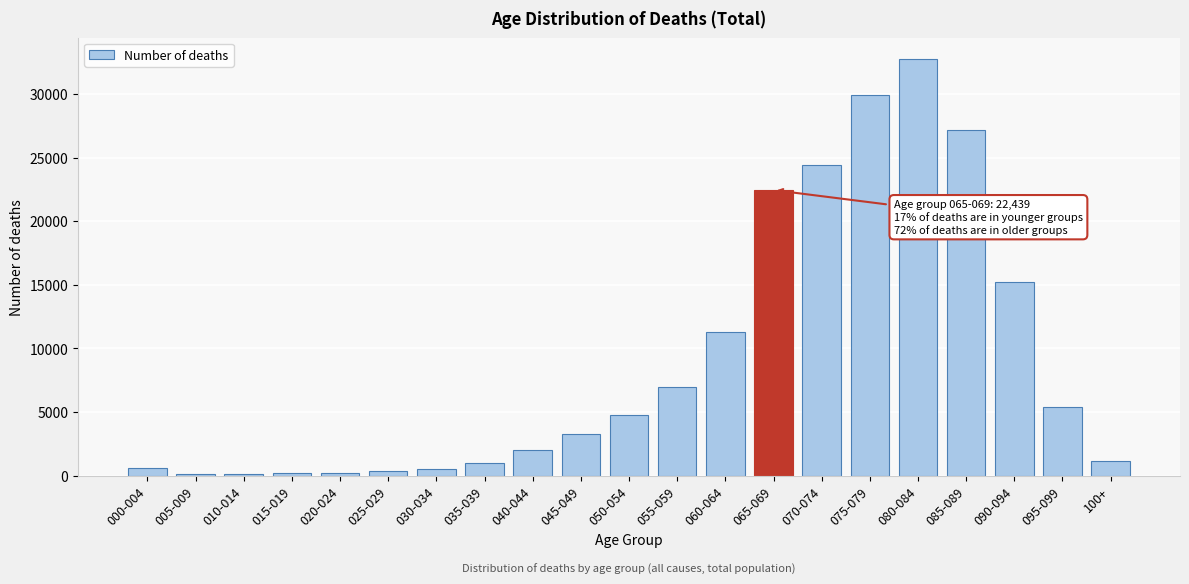

What is the label of the 9th bar from the left?

040-044